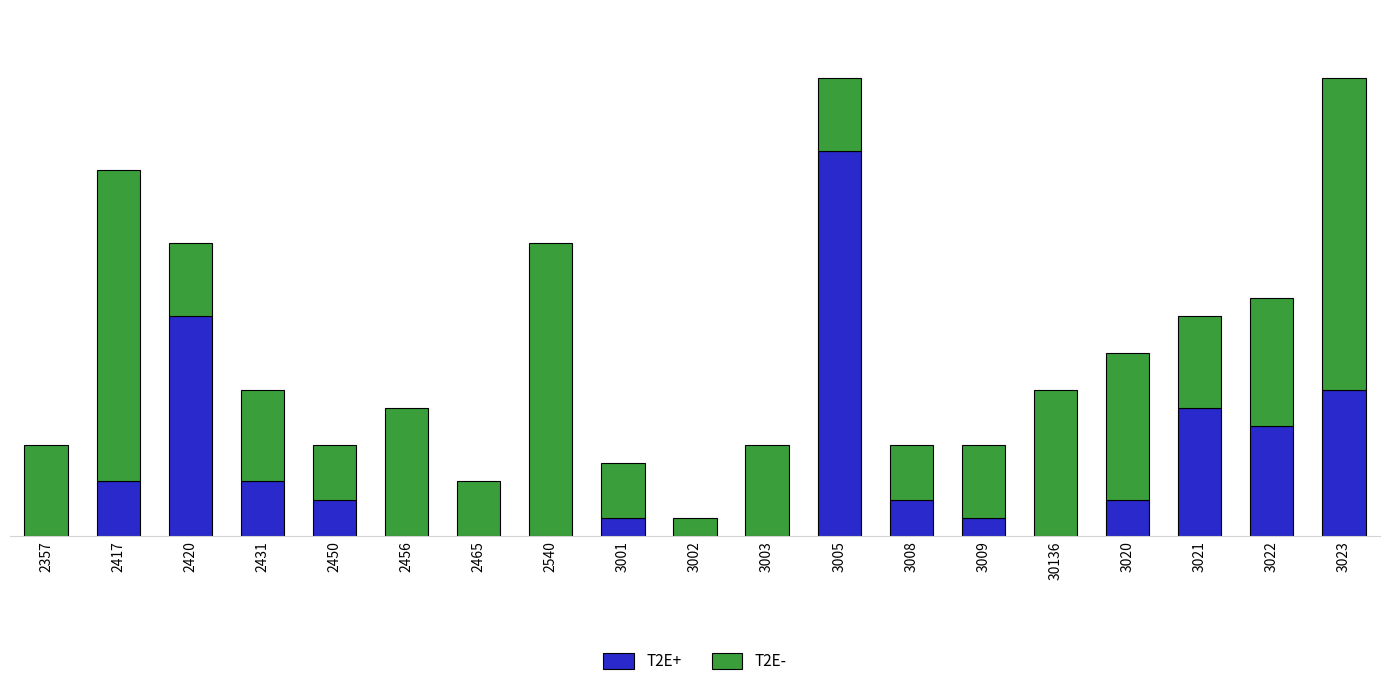

Does the chart contain stacked bars?

Yes